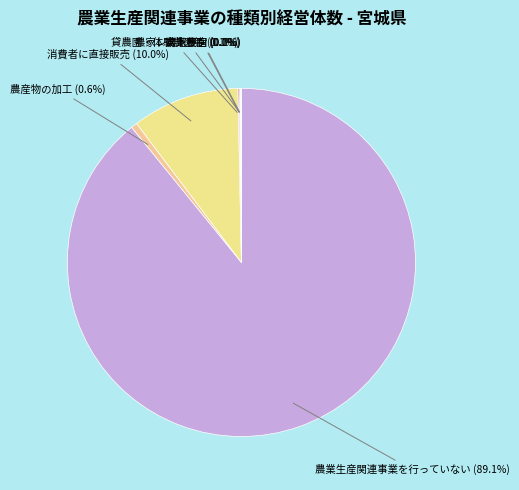

Is 農業生産関連事業を行っていない (89.1%) the majority of the pie?

Yes